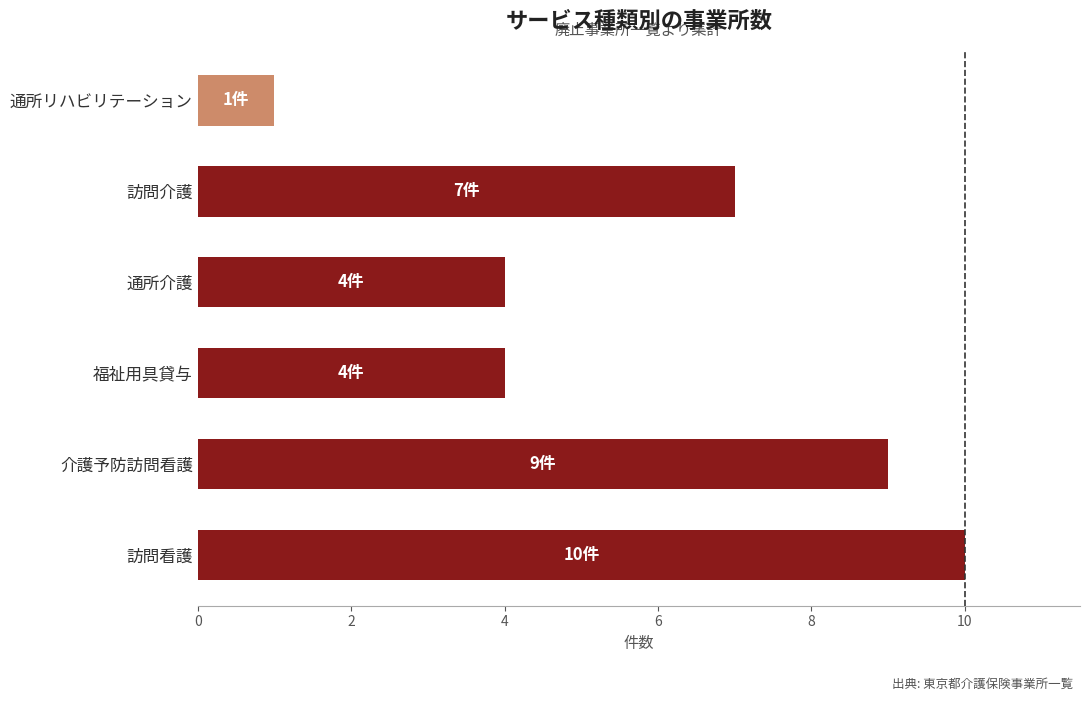

What is the average value?

6